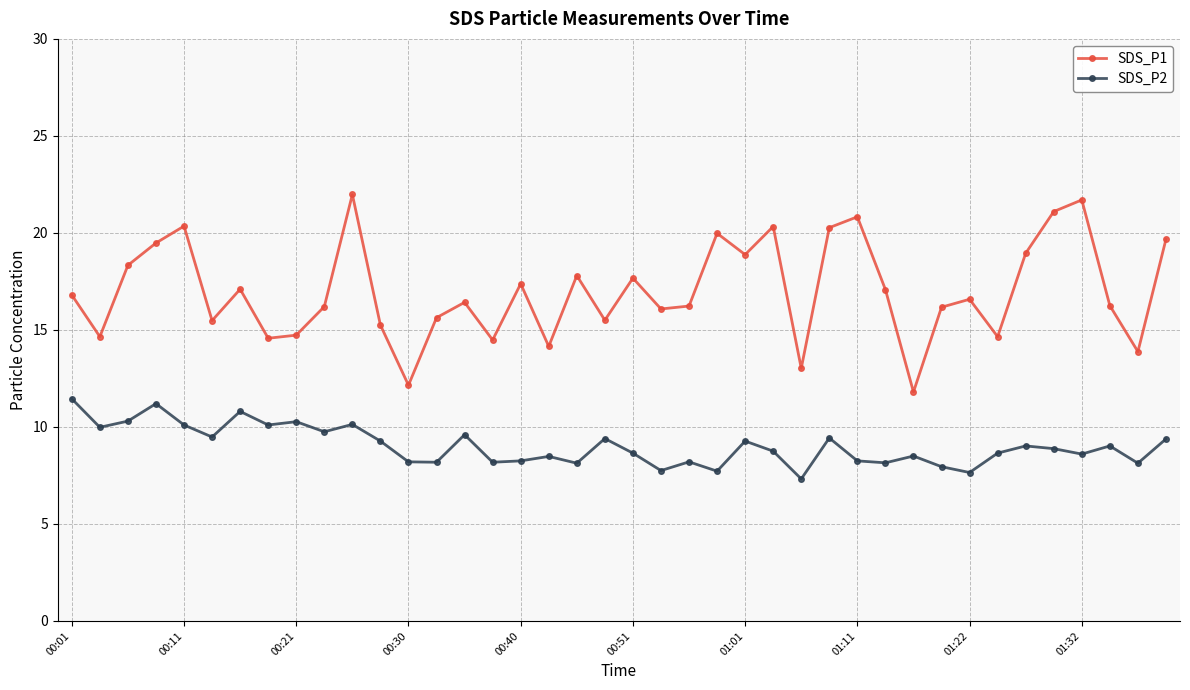

Which series has the largest total across all categories?

SDS_P1